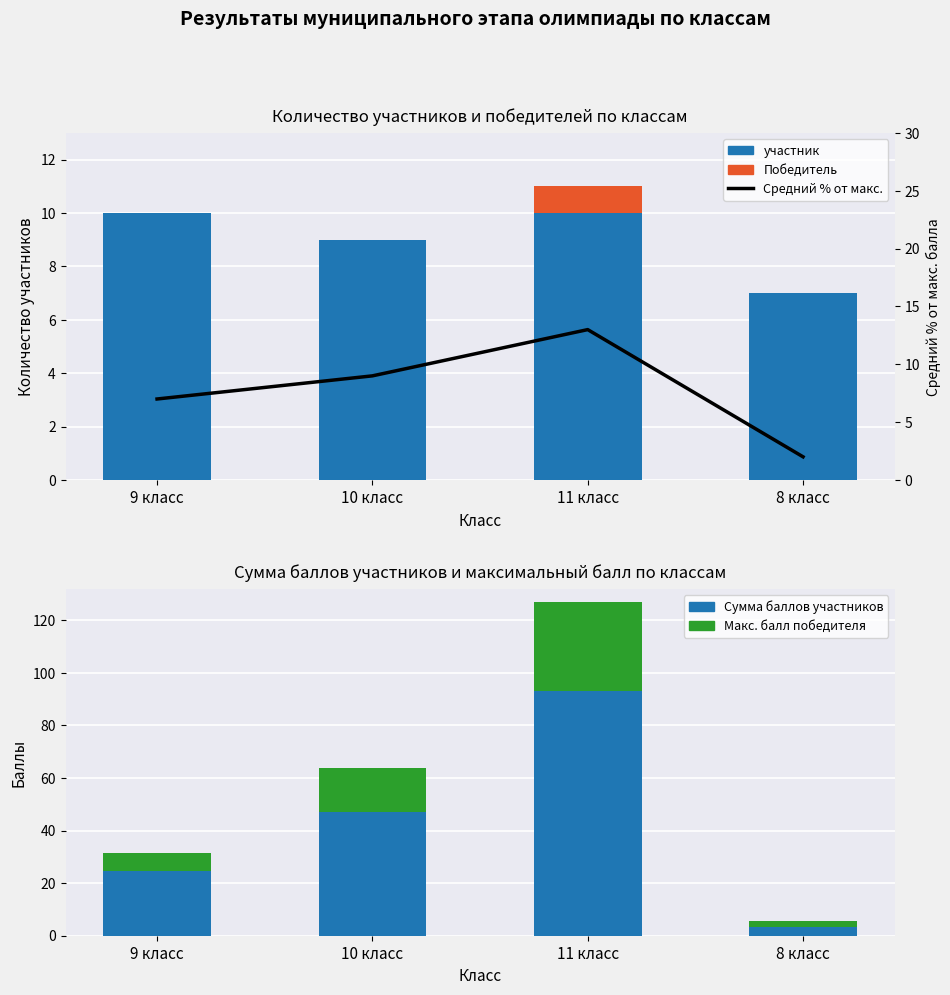

Does the chart contain any negative values?

No